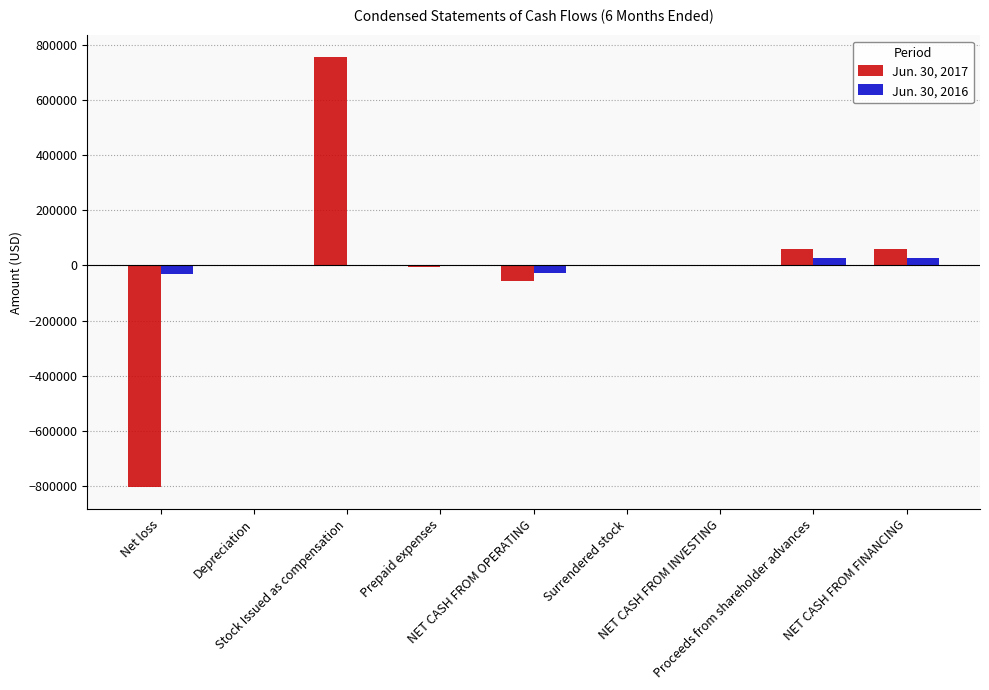

What is the difference between the Jun. 30, 2016 values at Prepaid expenses and Proceeds from shareholder advances?

25992